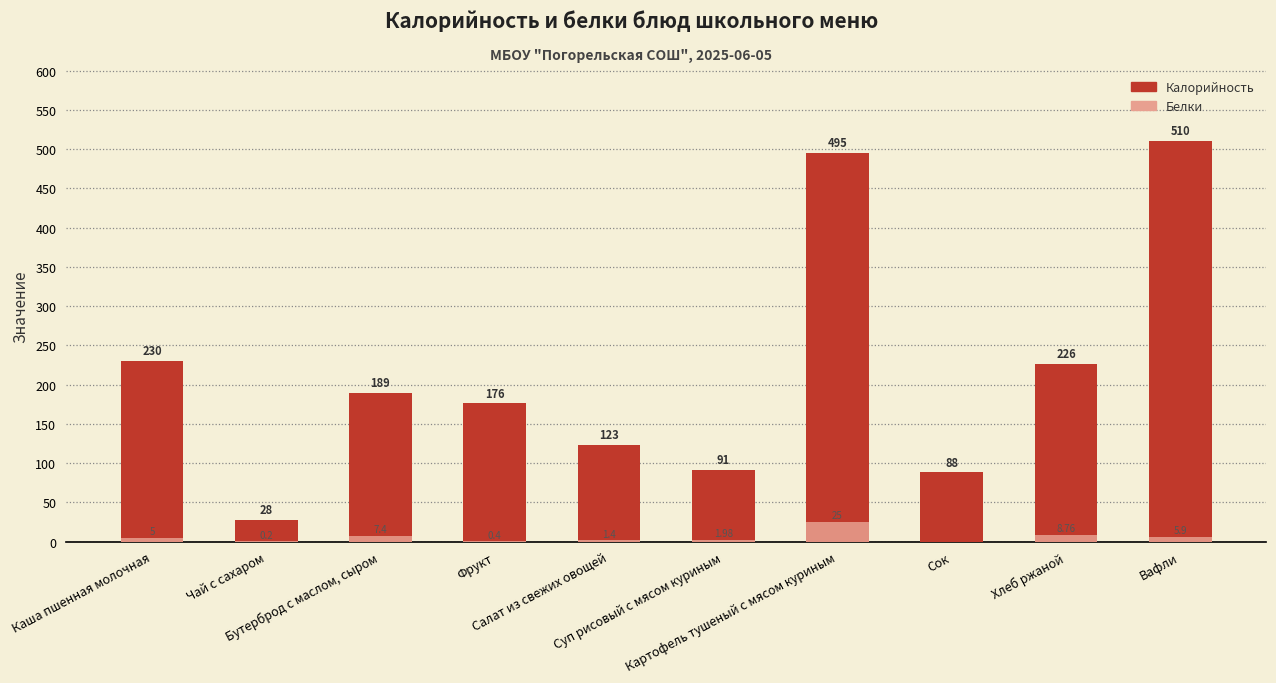

Read the Калорийность value at Чай с сахаром.

28.0